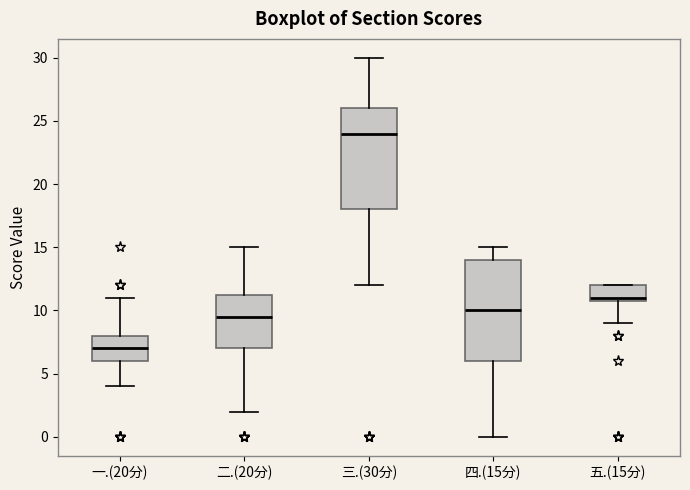

Reading left to right, transcribe this box plot: for each box, give where its median line is, the range the box spans, and where its two whiskers end, as read against the y-axis. The values are not printed on the chart, so give them approximately, as read against the axis.

一.(20分): median 7.0, box 6.0 to 8.0, whiskers 4.0 to 11.0
二.(20分): median 9.5, box 7.0 to 11.5, whiskers 2.0 to 15.0
三.(30分): median 24.0, box 18.0 to 26.0, whiskers 12.0 to 30.0
四.(15分): median 10.0, box 6.0 to 14.0, whiskers 0.0 to 15.0
五.(15分): median 11.0 (just above the box's lower edge), box 11.0 to 12.0, whiskers 9.0 to 12.0